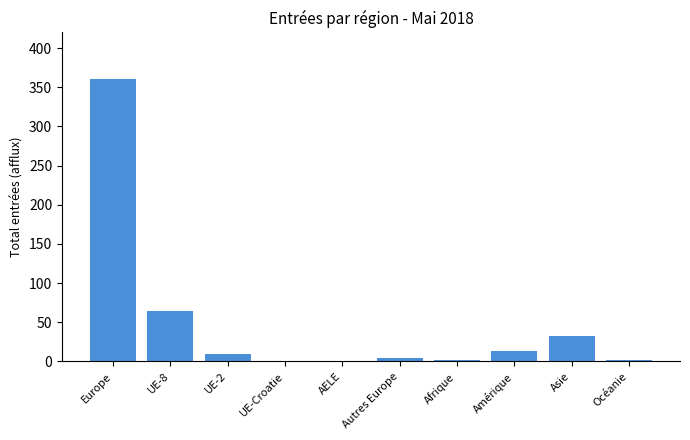

What is the sum of all values?

489